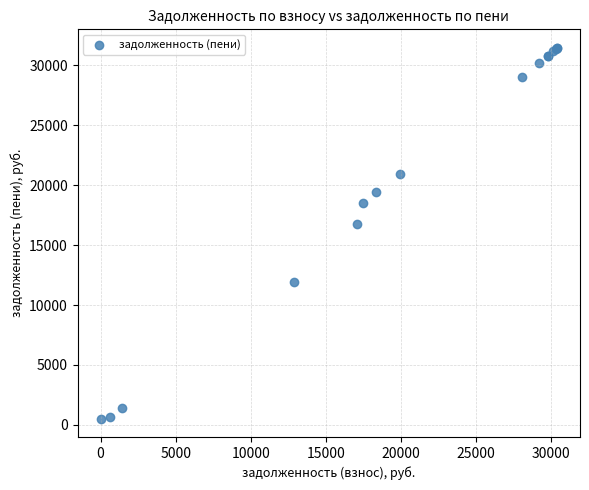

What Y value in the scatter plot is closest to 15991?

16752.7